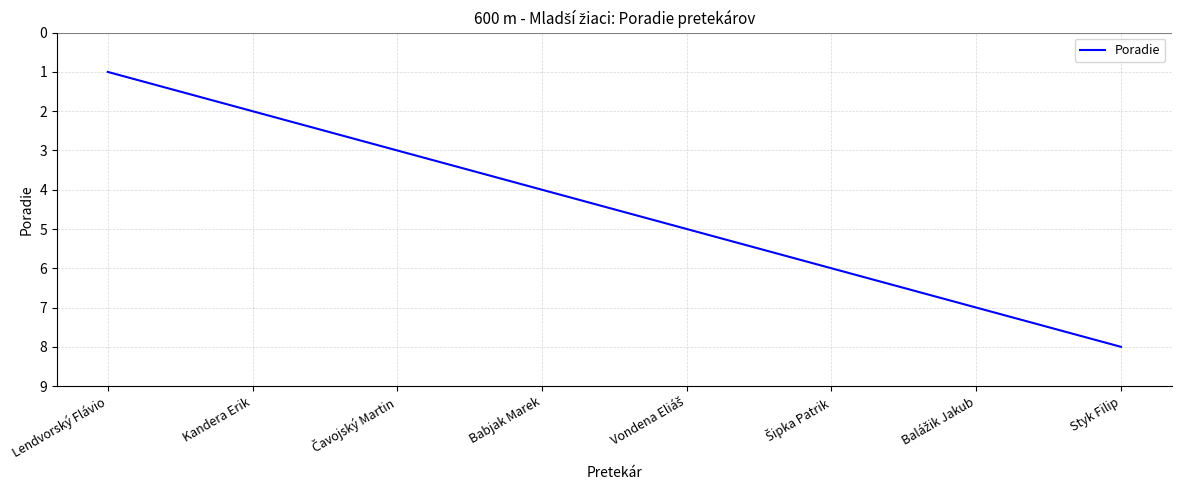

What is the sum of all values?

36